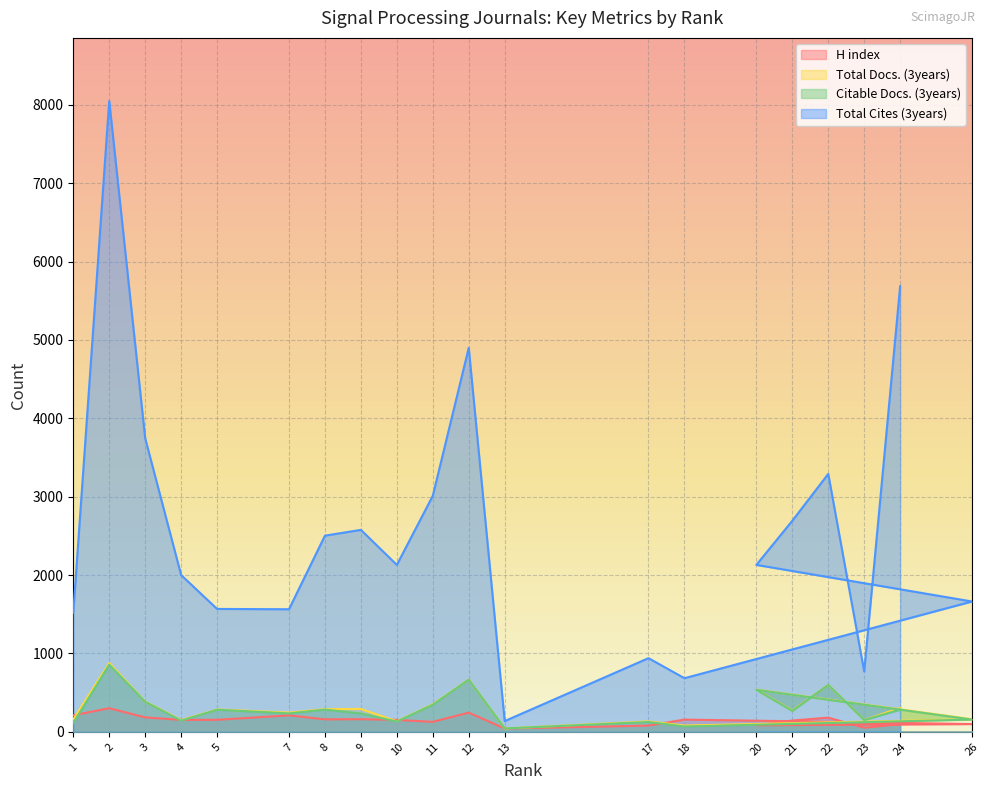

How many data points in H index are less than 153?

10